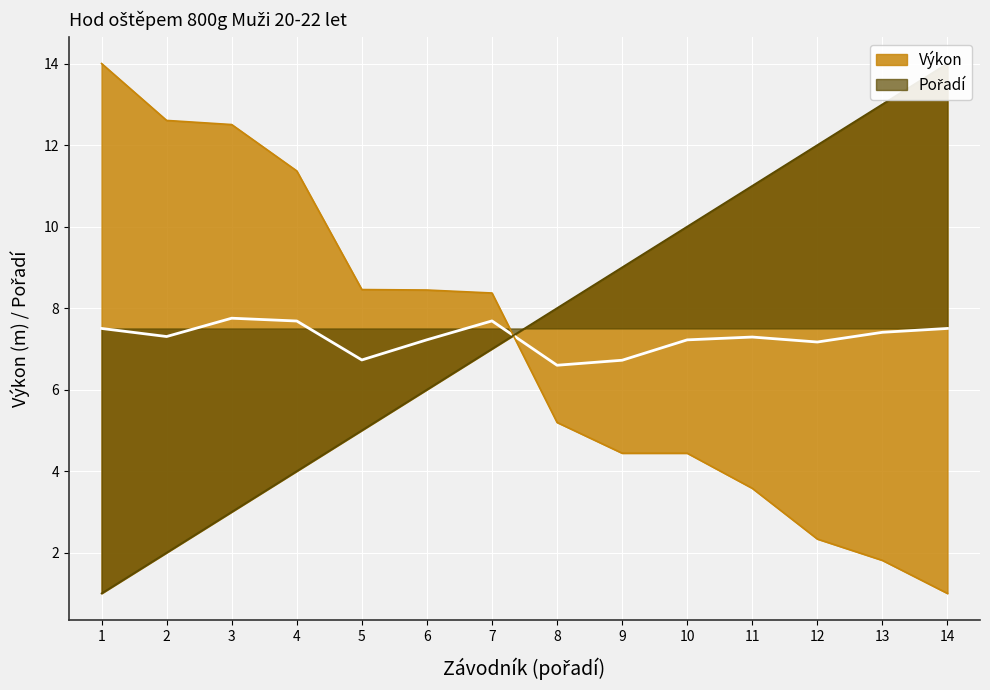

What is the sum of all Pořadí values?

105.0